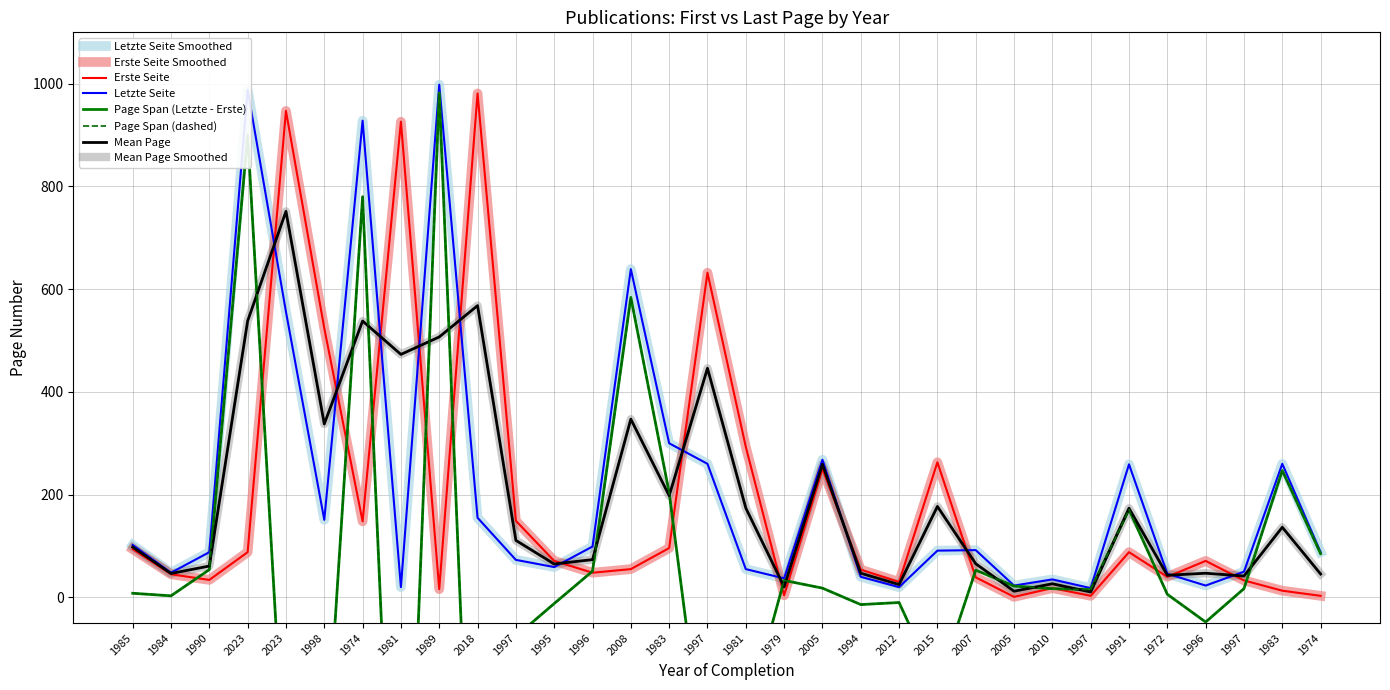

How many data points in Letzte Seite are less than 91?

16